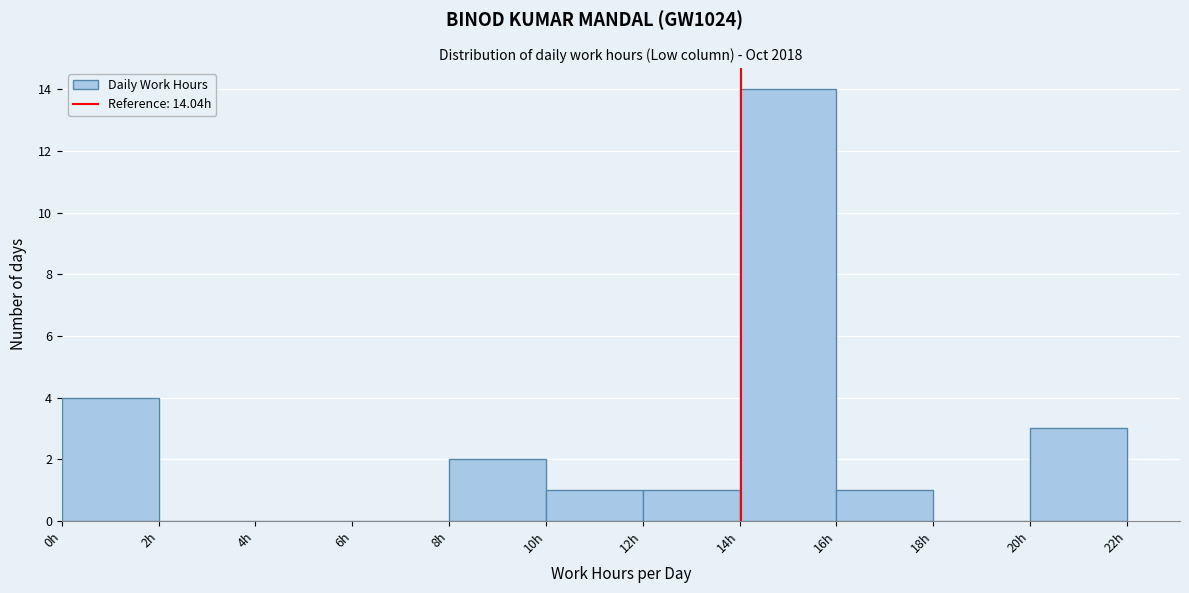

Which range on the x-axis has the tallest bar?

14 to 16